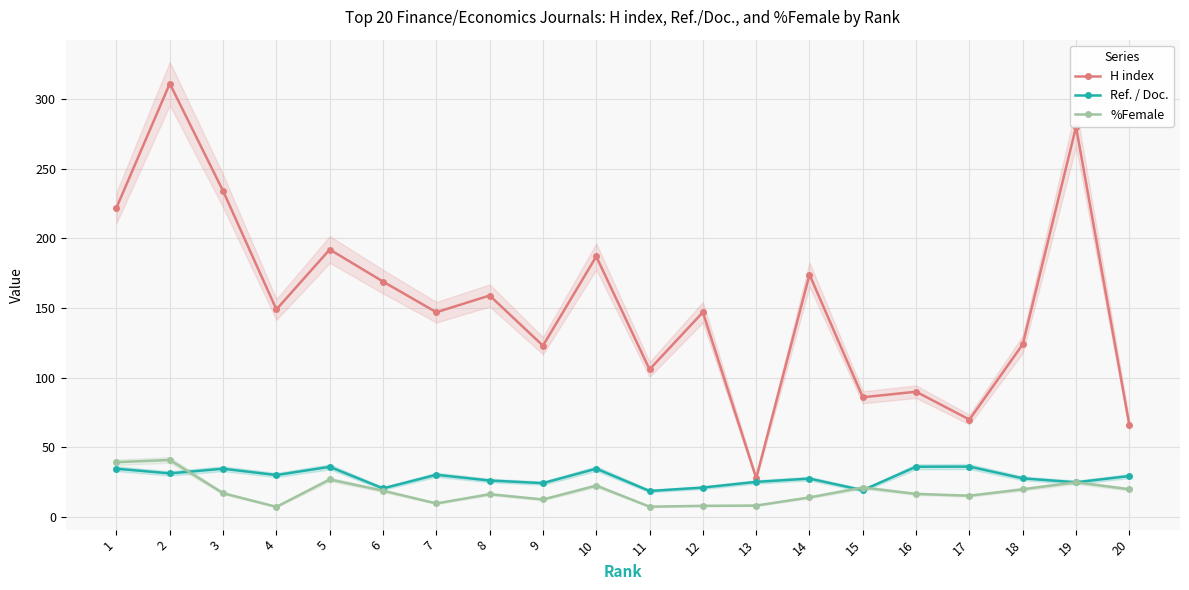

What is the highest value of the Ref. / Doc. series?

36.3